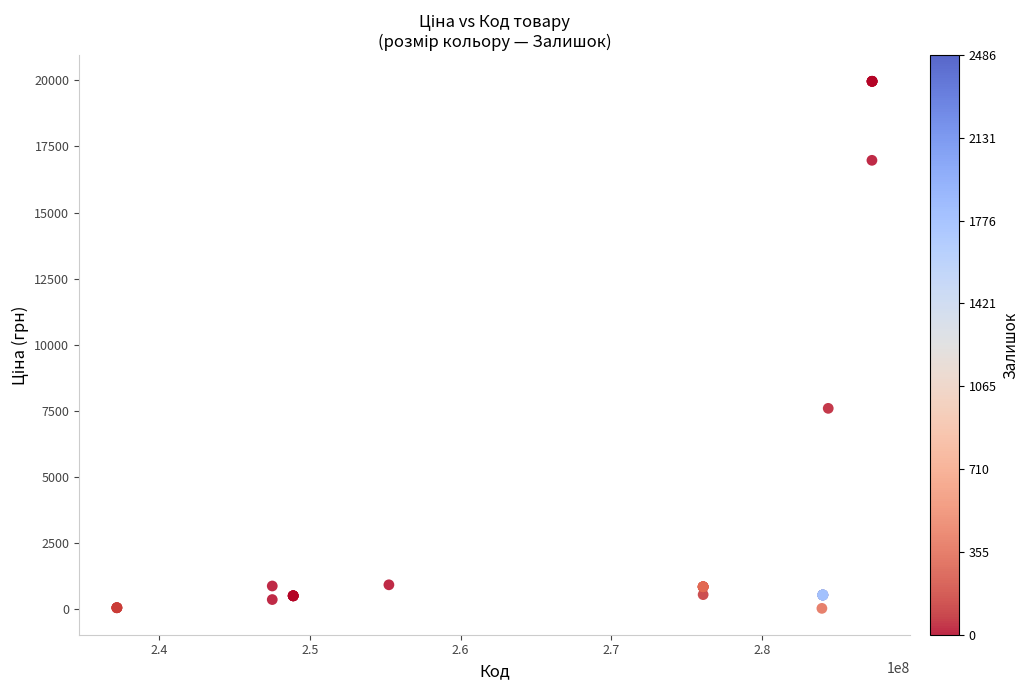

What Y value in the scatter plot is closest to 9998?

7596.5